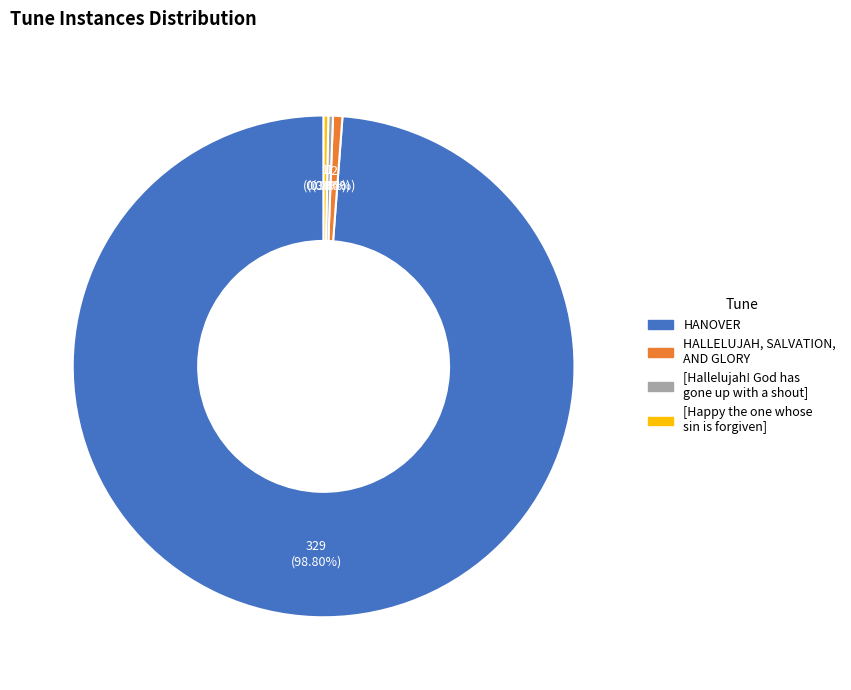

Which has a higher value, HALLELUJAH, SALVATION, AND GLORY or HANOVER?

HANOVER